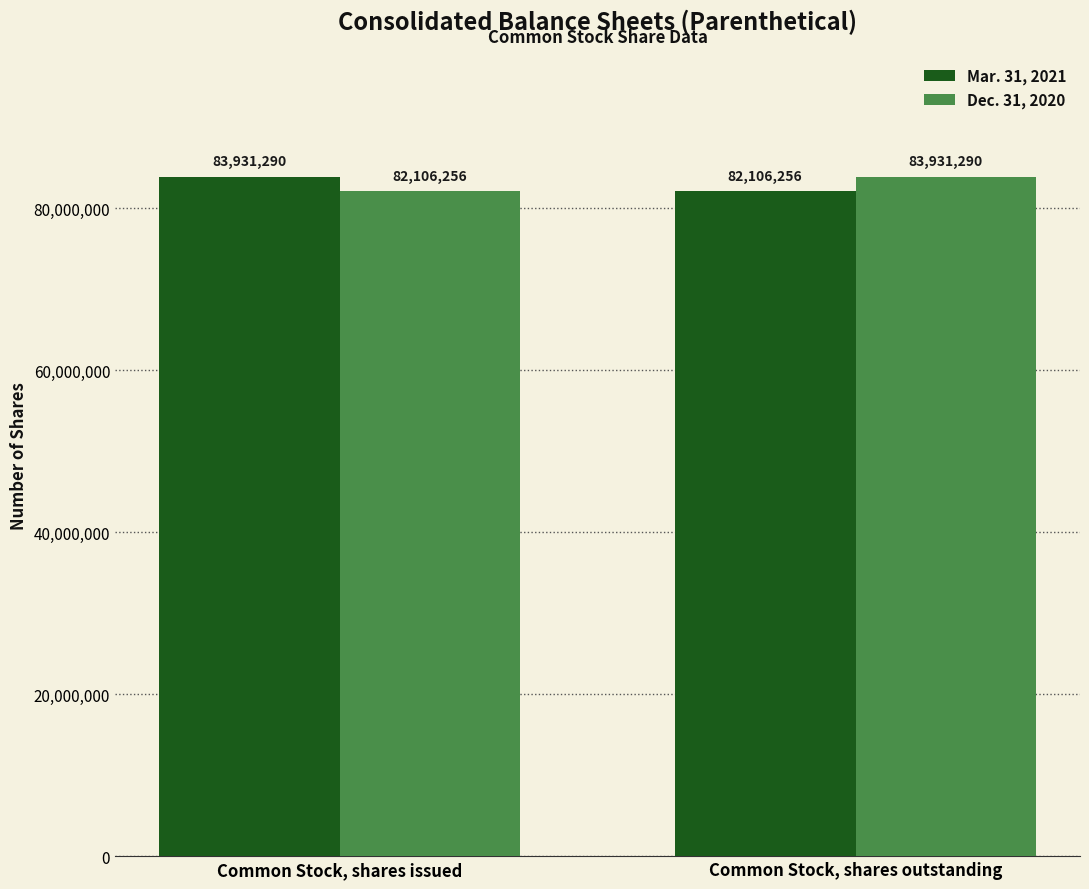

What is the sum of the Dec. 31, 2020 values at Common Stock, shares outstanding and Common Stock, shares issued?

166037546